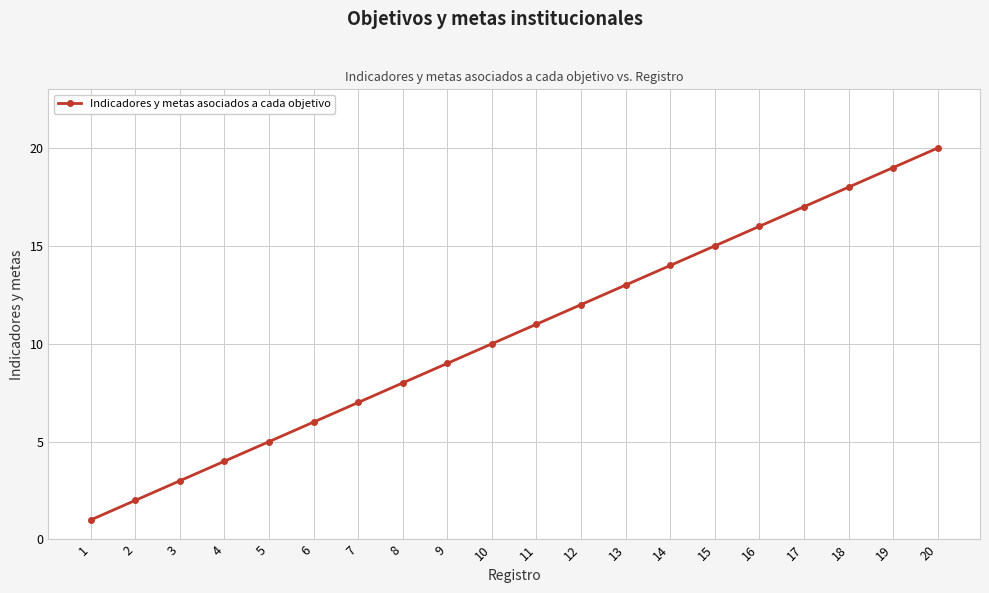

Reading left to right, extract all data points from this chart.

1=1	2=2	3=3	4=4	5=5	6=6	7=7	8=8	9=9	10=10	11=11	12=12	13=13	14=14	15=15	16=16	17=17	18=18	19=19	20=20